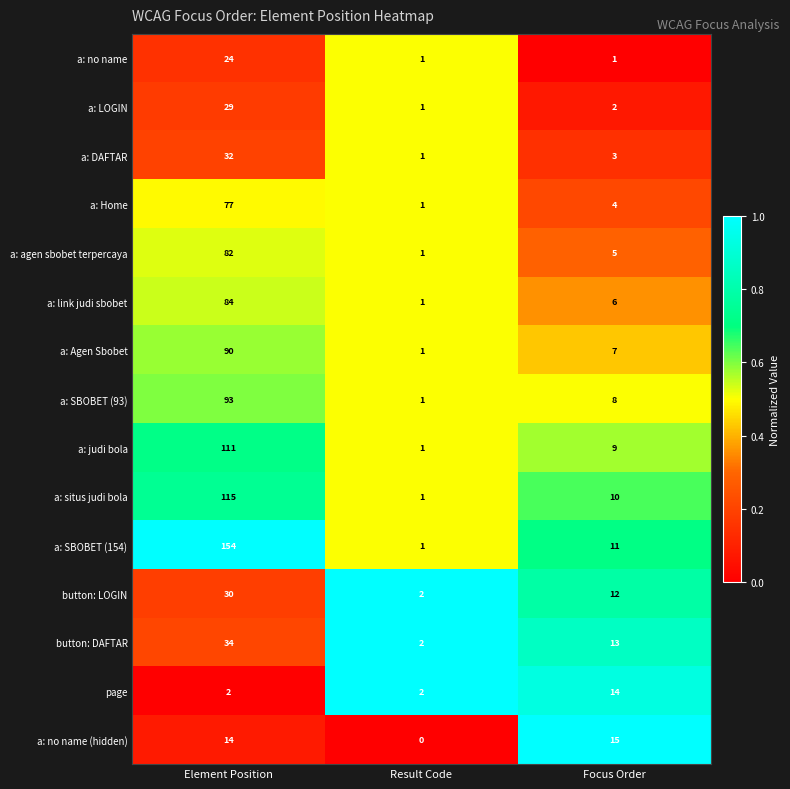

What is the difference between the maximum and minimum values in the button: LOGIN series?

28